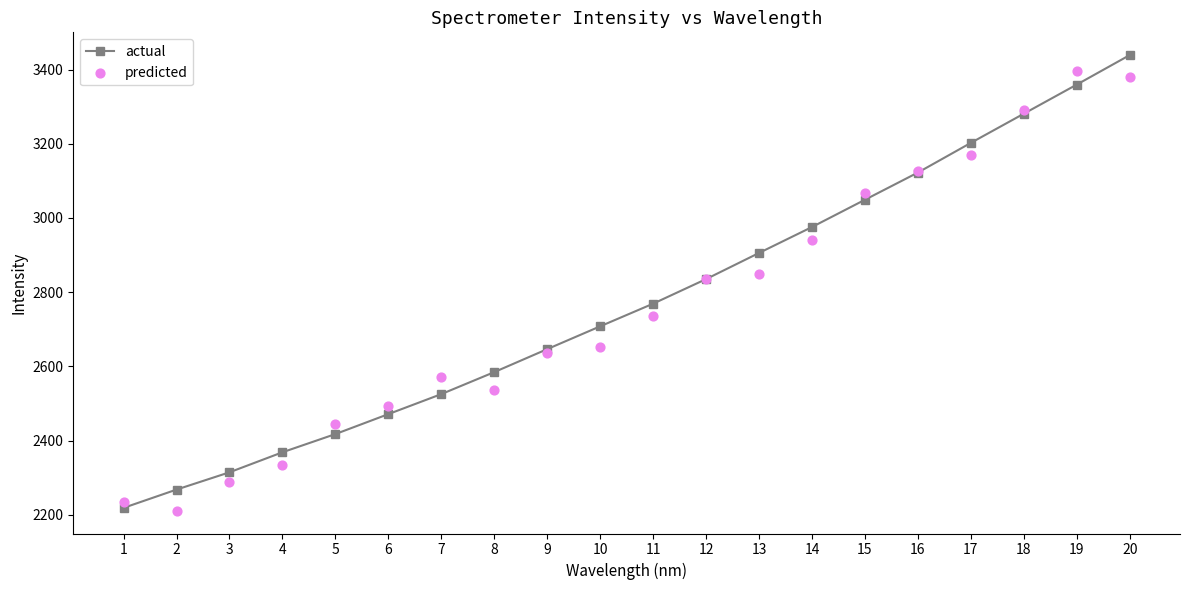

At how many categories does at least one series exceed 2881?

8